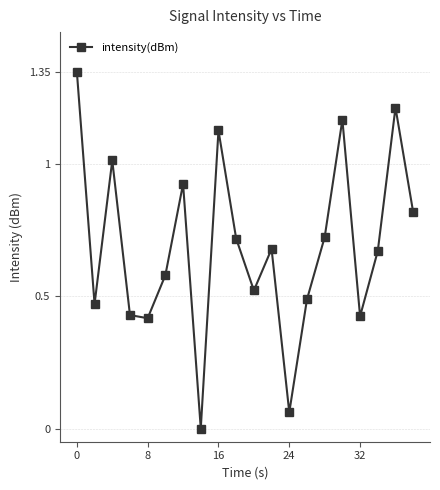

What is the sum of all values?

13.8